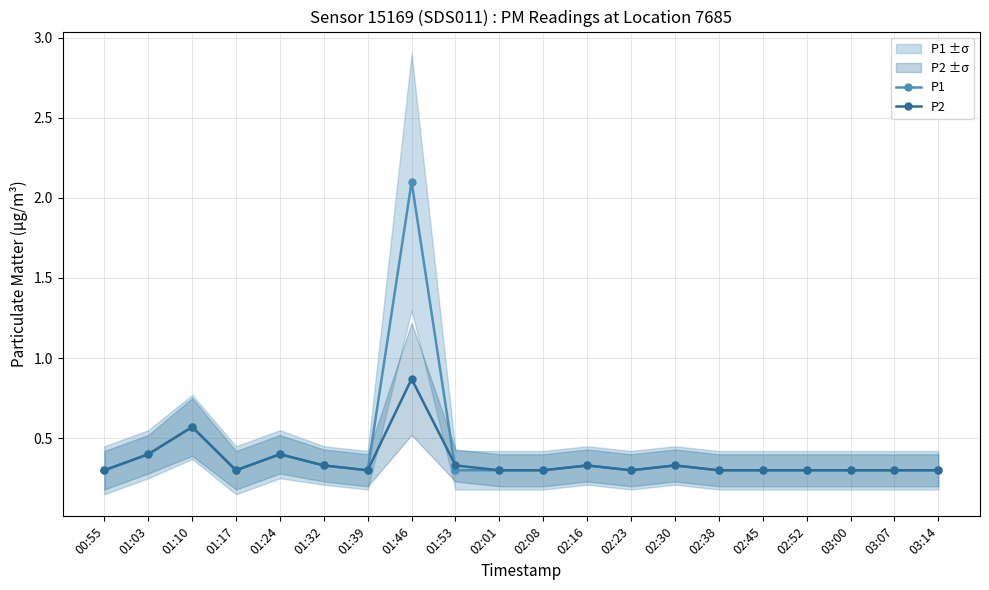

What is the difference between the maximum and minimum values in the P1 series?

1.8